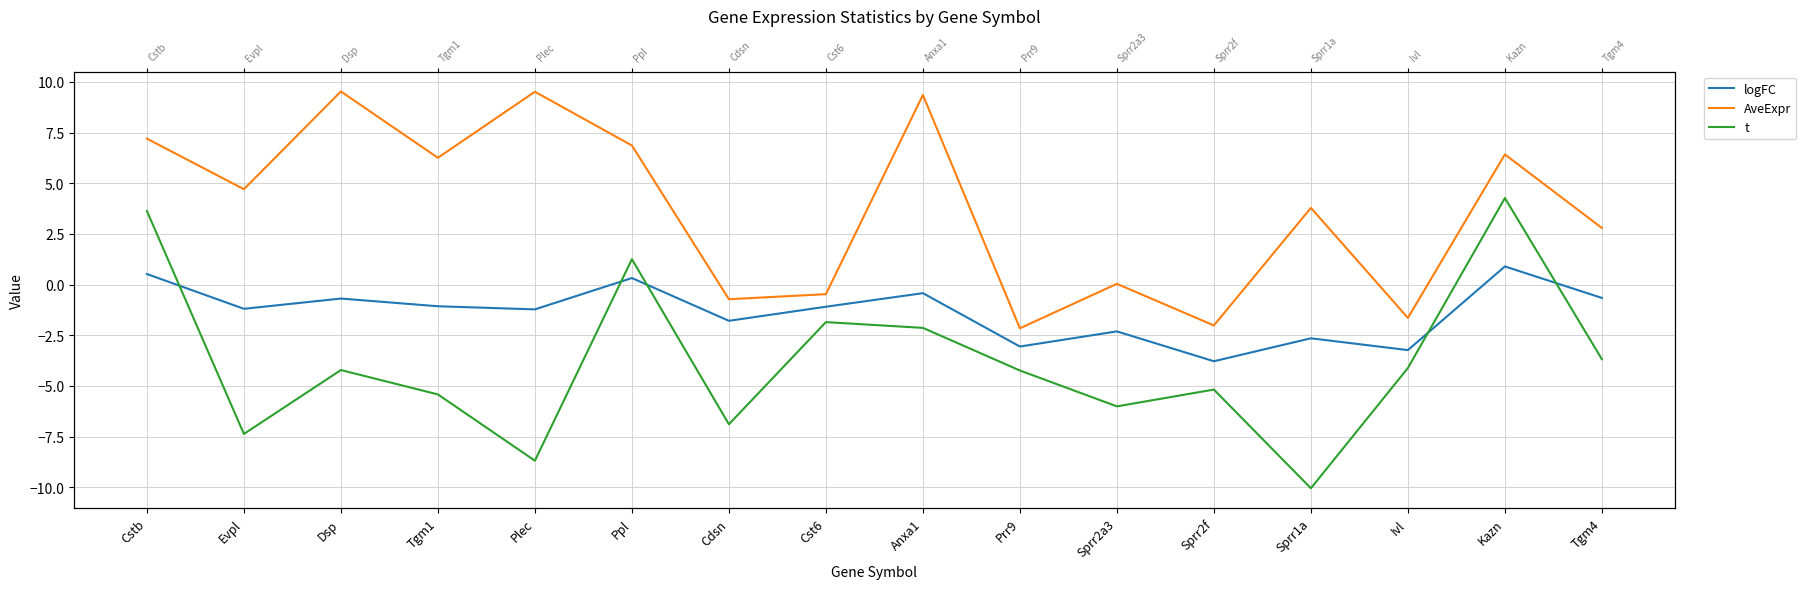

At how many categories does at least one series exceed 1?

10